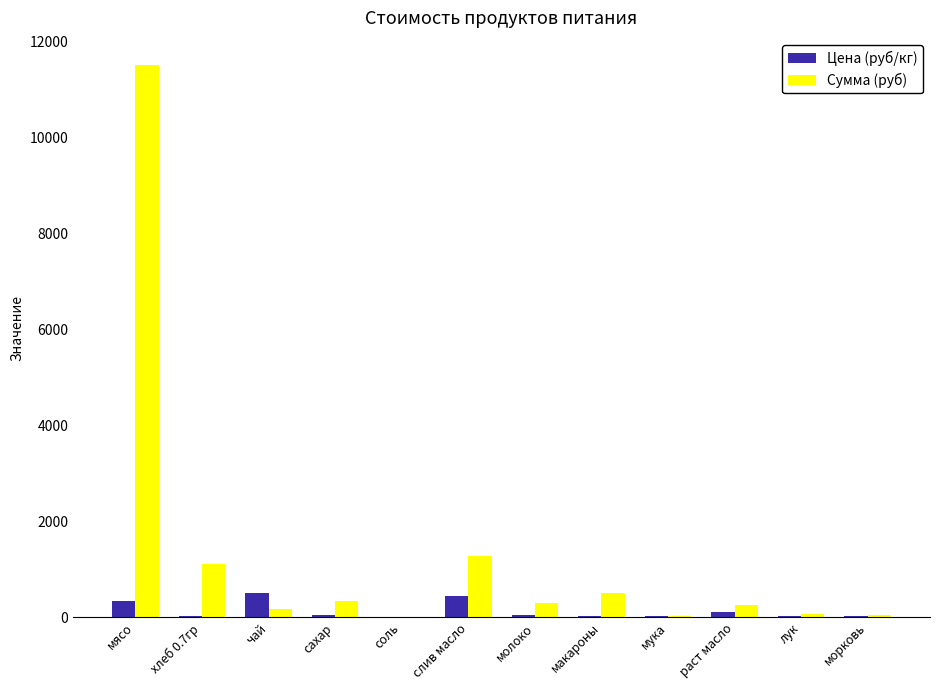

The value of Цена (руб/кг) at слив масло is 438.9. True or false?

True